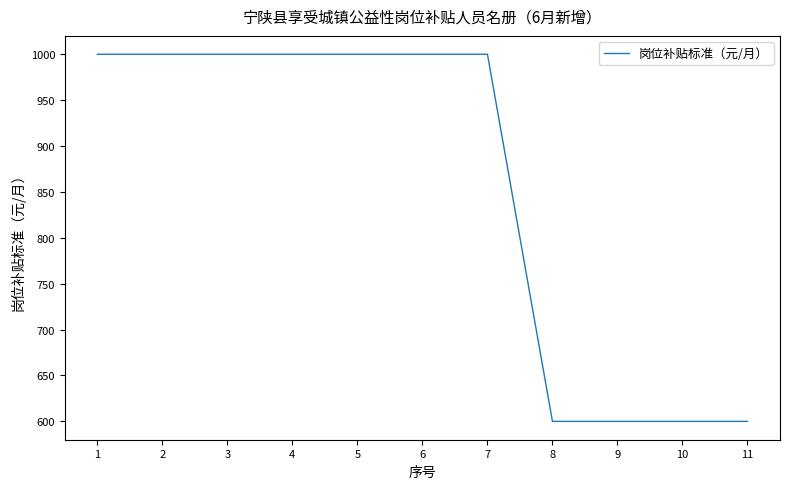

Which has a higher value, 10 or 6?

6